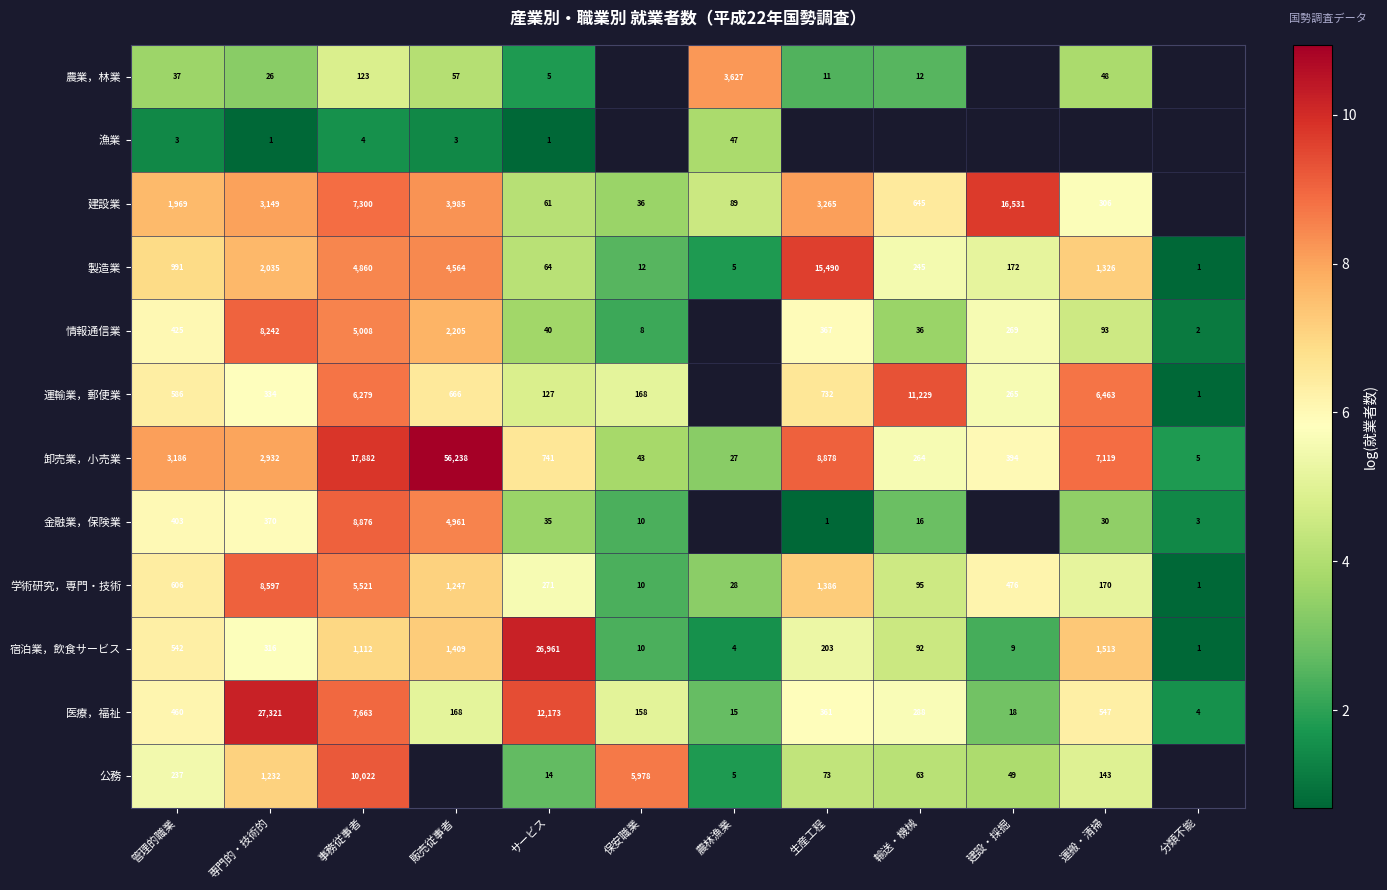

Rank the categories by 学術研究，専門・技術 value from lowest to highest.

分類不能, 保安職業, 農林漁業, 輸送・機械, 運搬・清掃, サービス, 建設・採掘, 管理的職業, 販売従事者, 生産工程, 事務従事者, 専門的・技術的